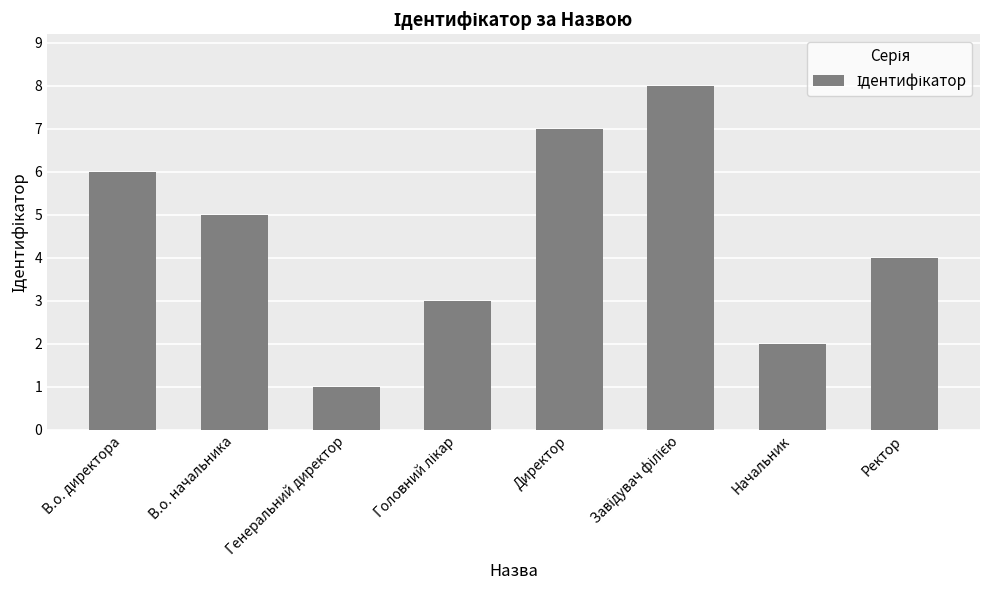

What is the maximum value shown in the chart?

8